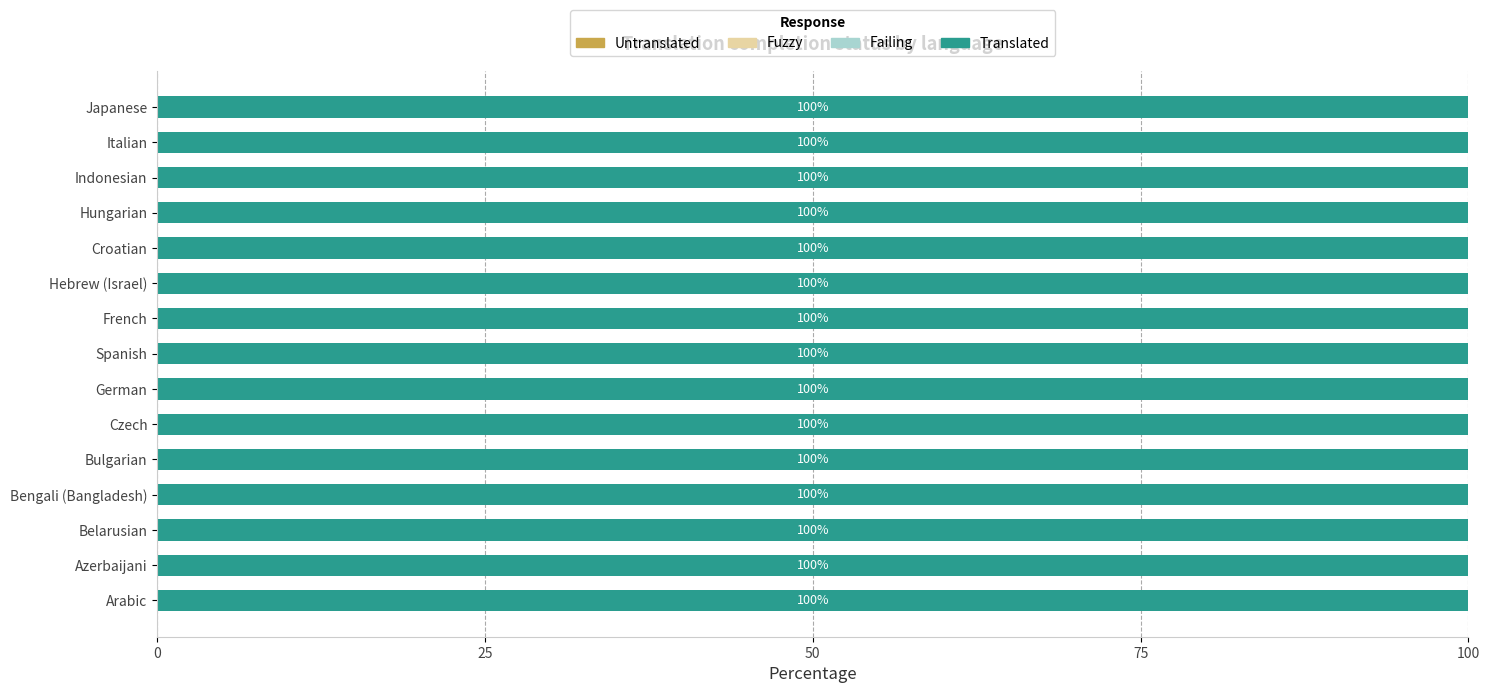

At which label is fuzzy closest to 0?

Arabic